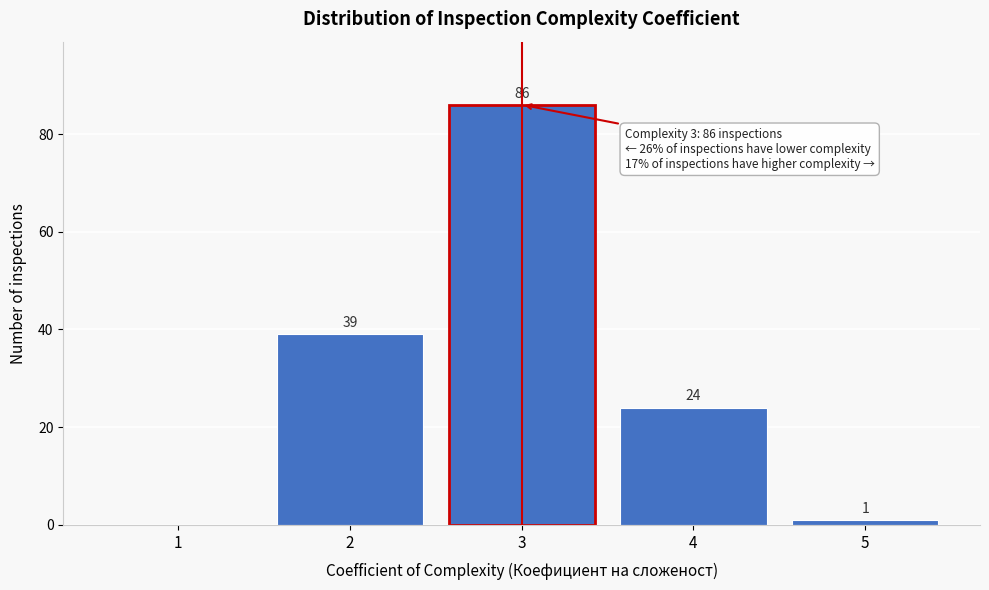

Reading left to right, extract all data points from this chart.

1=0	2=39	3=86	4=24	5=1